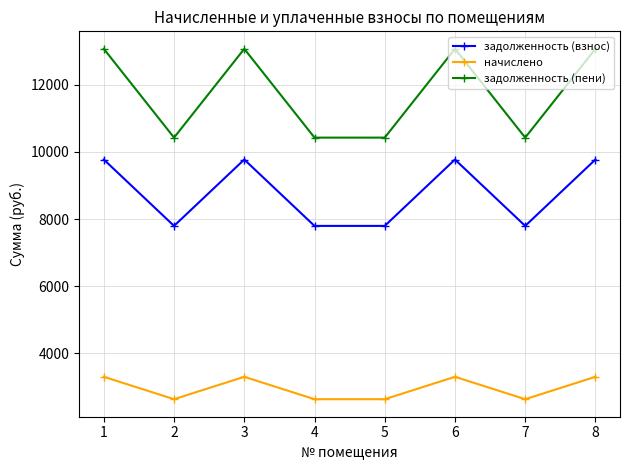

Is this an area chart (filled region under the line)?

No